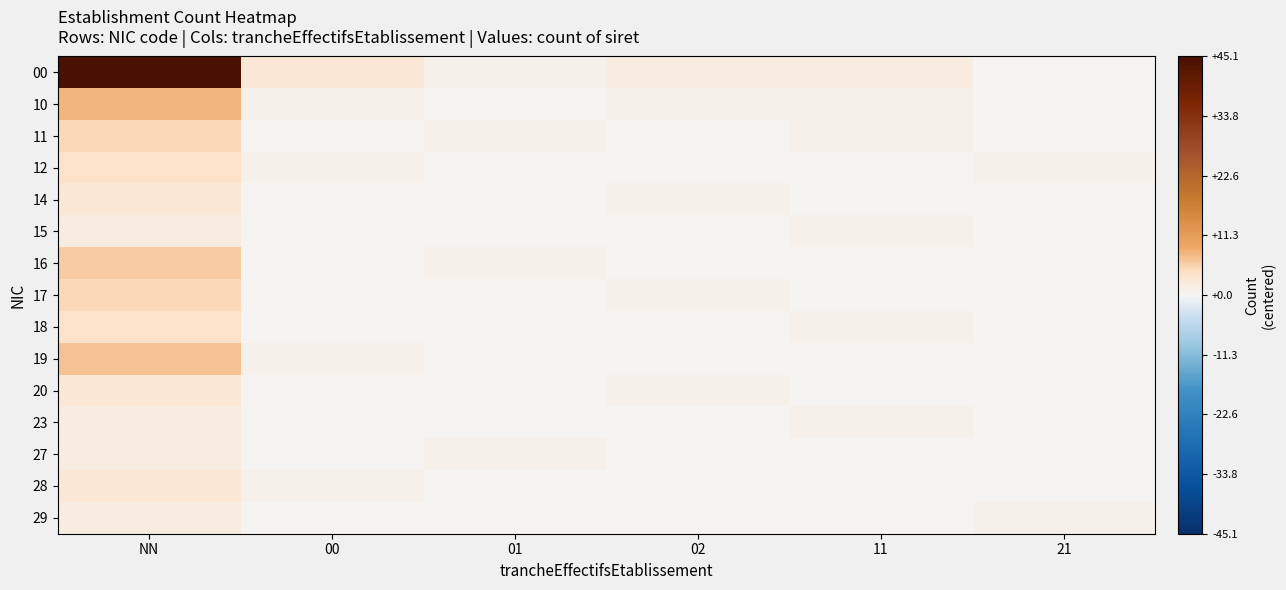

At how many categories does at least one series exceed 24?

1